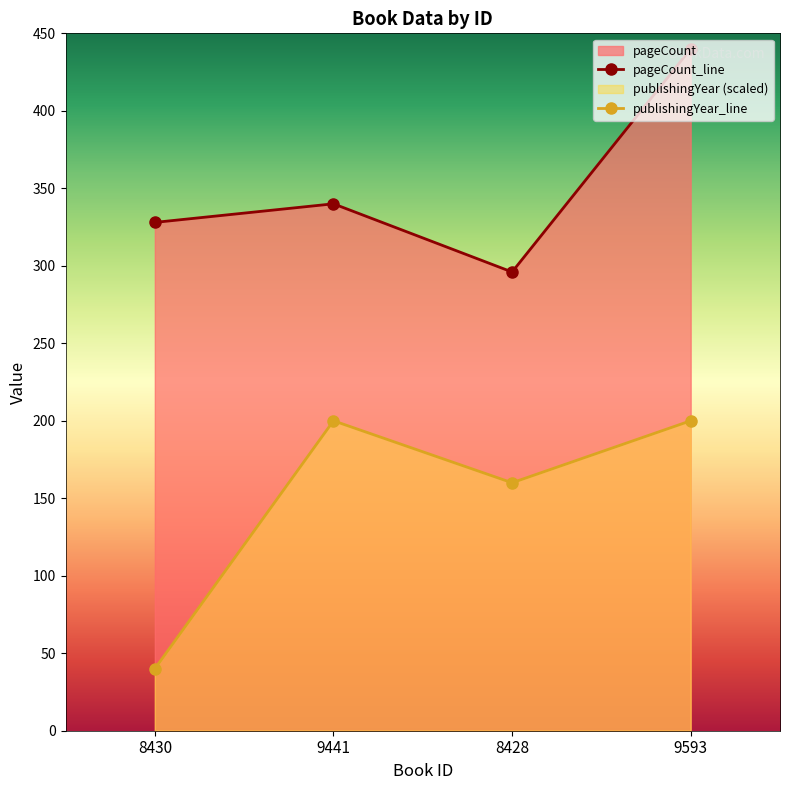

How many lines are shown in the chart?

2